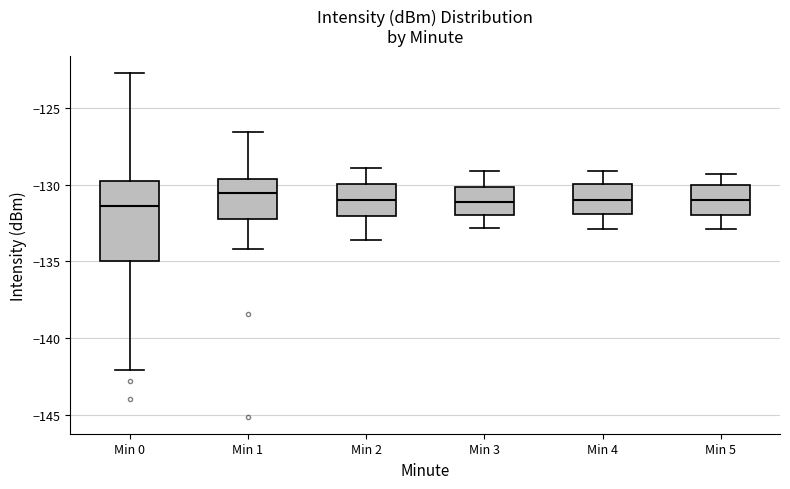

Which box is the tallest, from its lower edge to its upper edge?

Min 0